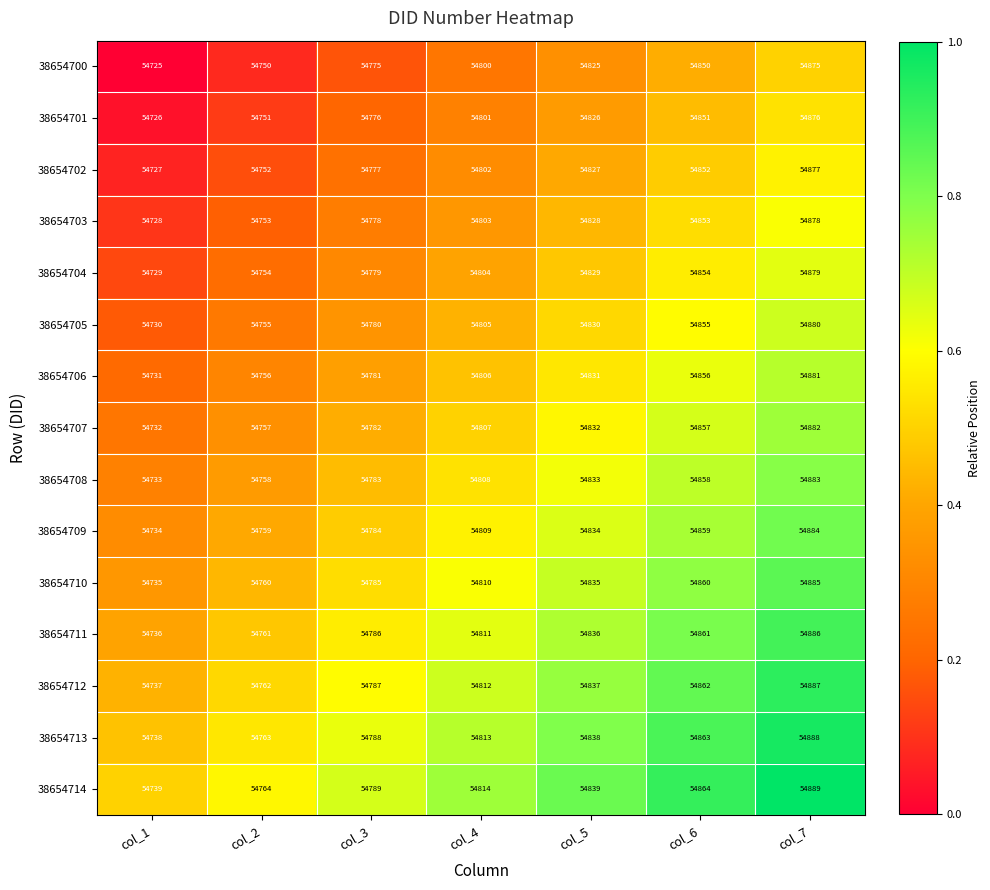

What is the difference between the 38654713 values at col_4 and col_1?

75